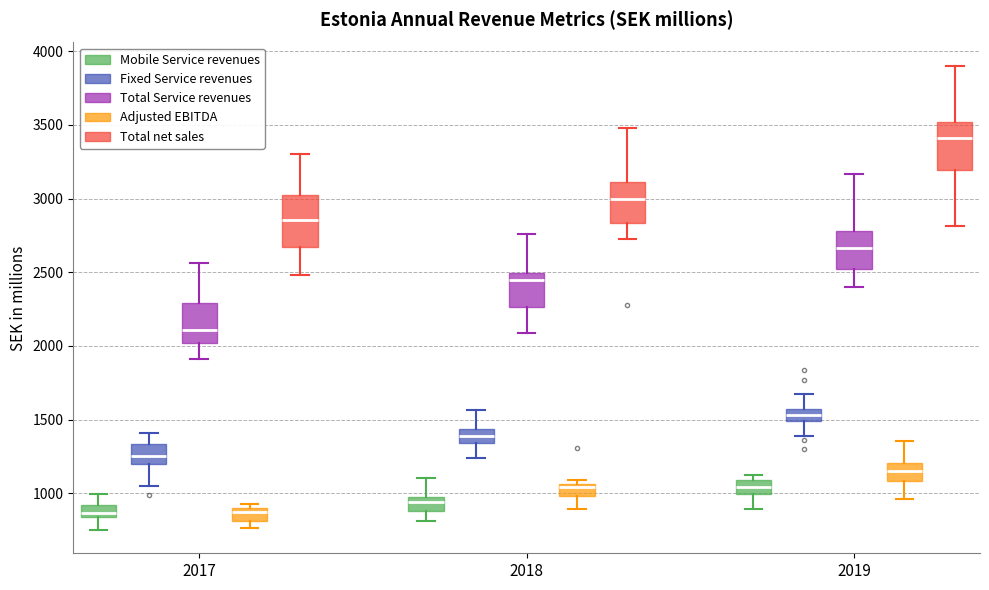

Reading left to right, transcribe this box plot: for each box, give where its median line is, the range the box spans, and where its two whiskers end, as read against the y-axis. The values are not printed on the chart, so give them approximately, as read against the axis.

2017 (Mobile Service revenues): median 850 (inside the box), box 850 to 900, whiskers 750 to 1000
2017 (Fixed Service revenues): median 1250, box 1200 to 1350, whiskers 1050 to 1400
2017 (Total Service revenues): median 2100, box 2000 to 2300, whiskers 1900 to 2550
2017 (Adjusted EBITDA): median 850, box 800 to 900, whiskers 750 to 950
2017 (Total net sales): median 2850, box 2650 to 3000, whiskers 2500 to 3300
2018 (Mobile Service revenues): median 950, box 900 to 1000, whiskers 800 to 1100
2018 (Fixed Service revenues): median 1400, box 1350 to 1450, whiskers 1250 to 1550
2018 (Total Service revenues): median 2450, box 2250 to 2500, whiskers 2100 to 2750
2018 (Adjusted EBITDA): median 1050 (just below the box's upper edge), box 1000 to 1050, whiskers 900 to 1100
2018 (Total net sales): median 3000, box 2850 to 3100, whiskers 2700 to 3500
2019 (Mobile Service revenues): median 1050, box 1000 to 1100, whiskers 900 to 1150
2019 (Fixed Service revenues): median 1550 (inside the box), box 1500 to 1550, whiskers 1400 to 1650
2019 (Total Service revenues): median 2650, box 2500 to 2800, whiskers 2400 to 3150
2019 (Adjusted EBITDA): median 1150, box 1100 to 1200, whiskers 950 to 1350
2019 (Total net sales): median 3400, box 3200 to 3500, whiskers 2800 to 3900